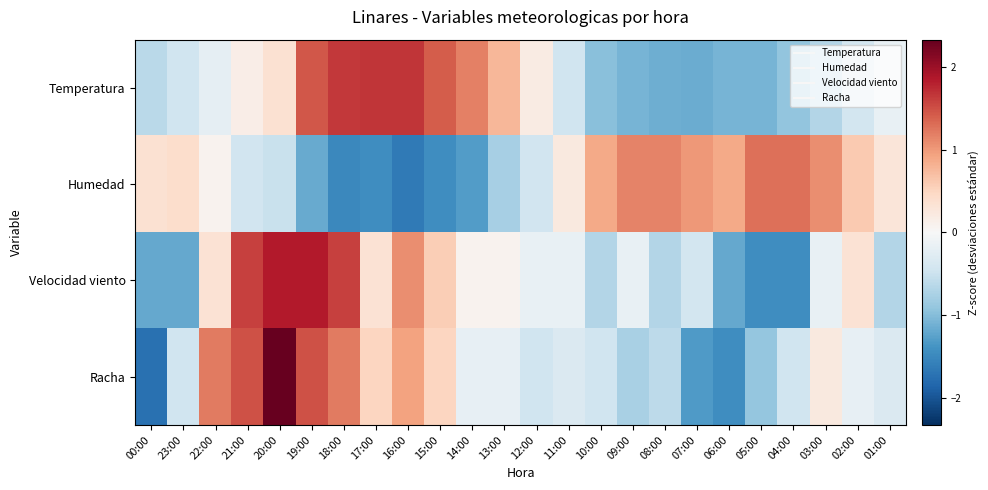

Reading left to right, extract all data points from this chart.

Temperatura: 00:00=-0.6	23:00=-0.5	22:00=-0.2	21:00=0.2	20:00=0.4	19:00=1.4	18:00=1.6	17:00=1.7	16:00=1.7	15:00=1.4	14:00=1.2	13:00=0.8	12:00=0.2	11:00=-0.5	10:00=-1.0	09:00=-1.1	08:00=-1.1	07:00=-1.2	06:00=-1.1	05:00=-1.1	04:00=-0.9	03:00=-0.7	02:00=-0.4	01:00=-0.2
Humedad: 00:00=0.4	23:00=0.4	22:00=0.1	21:00=-0.4	20:00=-0.5	19:00=-1.2	18:00=-1.5	17:00=-1.4	16:00=-1.6	15:00=-1.4	14:00=-1.3	13:00=-0.8	12:00=-0.4	11:00=0.2	10:00=0.9	09:00=1.1	08:00=1.1	07:00=1.0	06:00=0.9	05:00=1.3	04:00=1.3	03:00=1.1	02:00=0.6	01:00=0.3
Velocidad viento: 00:00=-1.2	23:00=-1.2	22:00=0.3	21:00=1.6	20:00=1.8	19:00=1.8	18:00=1.6	17:00=0.3	16:00=1.1	15:00=0.6	14:00=0.1	13:00=0.1	12:00=-0.2	11:00=-0.2	10:00=-0.7	09:00=-0.2	08:00=-0.7	07:00=-0.4	06:00=-1.2	05:00=-1.4	04:00=-1.4	03:00=-0.2	02:00=0.3	01:00=-0.7
Racha: 00:00=-1.7	23:00=-0.5	22:00=1.2	21:00=1.5	20:00=2.3	19:00=1.5	18:00=1.2	17:00=0.5	16:00=0.9	15:00=0.5	14:00=-0.2	13:00=-0.2	12:00=-0.5	11:00=-0.3	10:00=-0.5	09:00=-0.8	08:00=-0.6	07:00=-1.3	06:00=-1.5	05:00=-0.9	04:00=-0.5	03:00=0.2	02:00=-0.2	01:00=-0.3